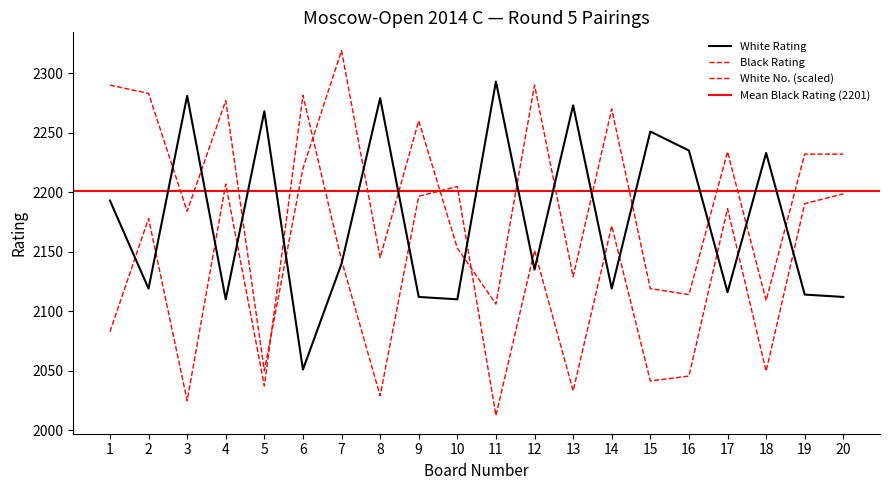

Is this an area chart (filled region under the line)?

No